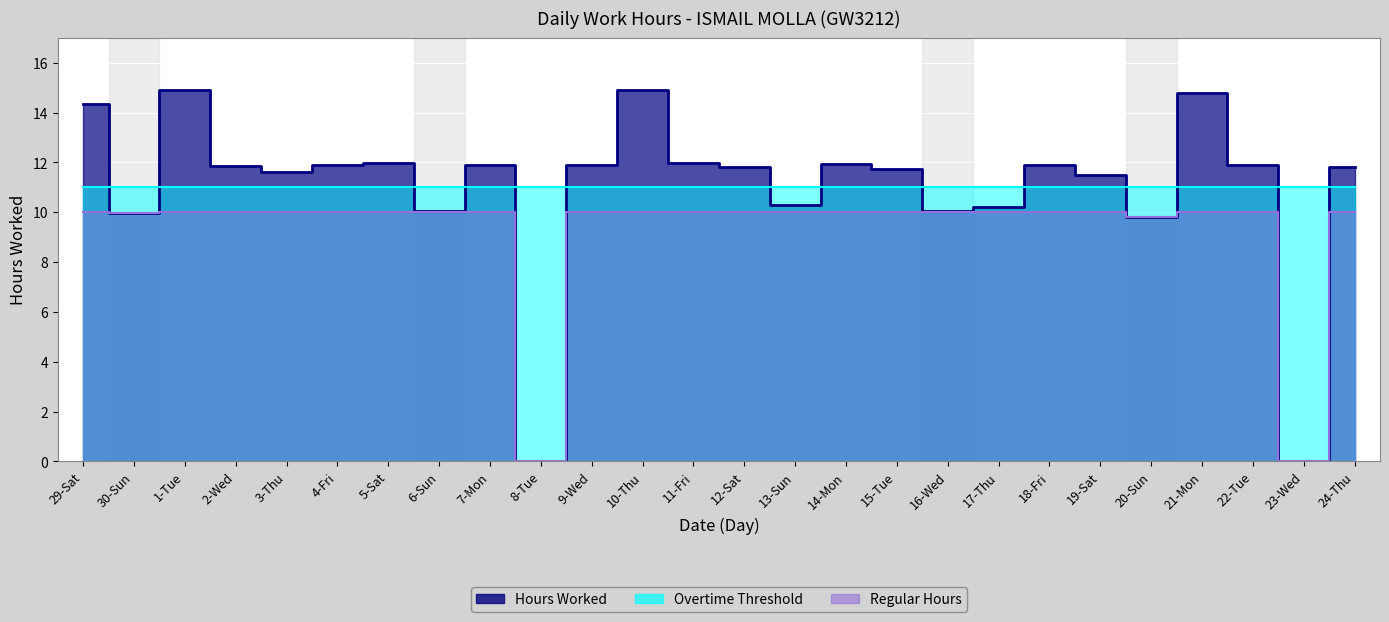

Is the value of Hours Worked at 21-Mon greater than the value of Regular Hours at 9-Wed?

Yes